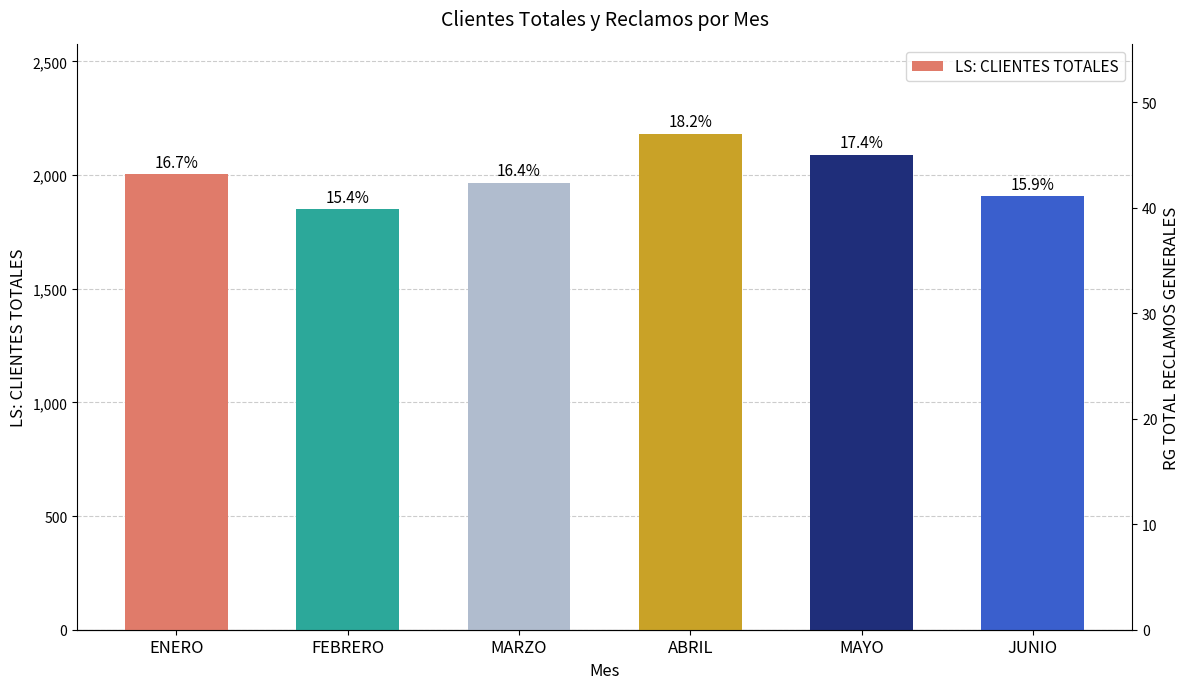

What is the greatest value displayed?

2182